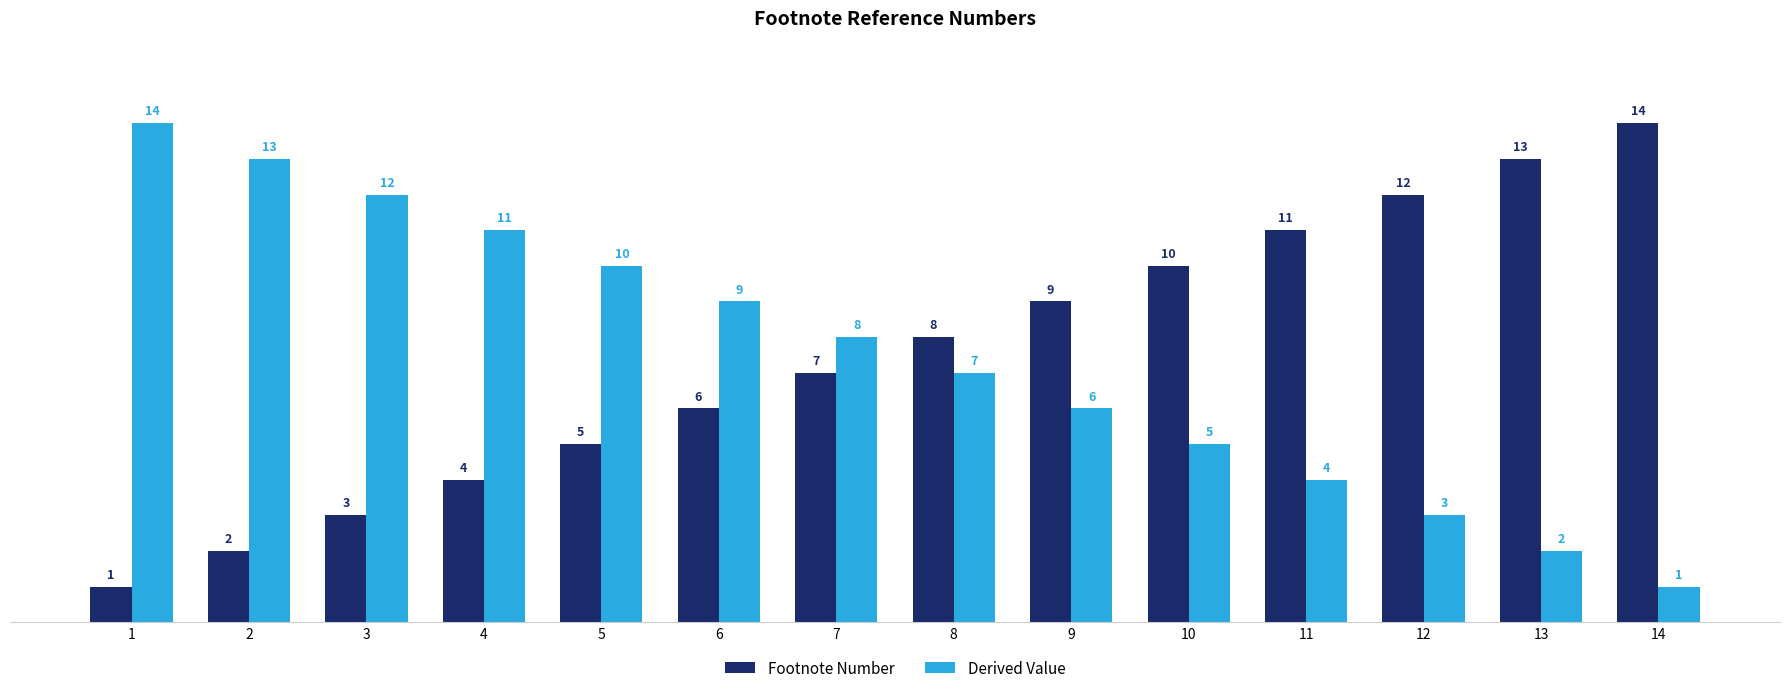

What is the spread (max minus min) of values at 9?

3